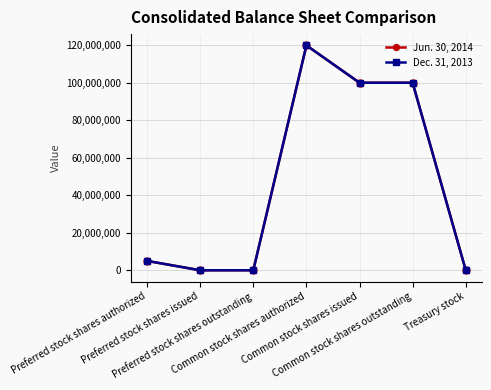

Reading left to right, what are all the values shown in this chart?

Jun. 30, 2014: 5000000	0	0	120000000	100052888	100051107	1781
Dec. 31, 2013: 5000000	0	0	120000000	100052888	100051107	1781